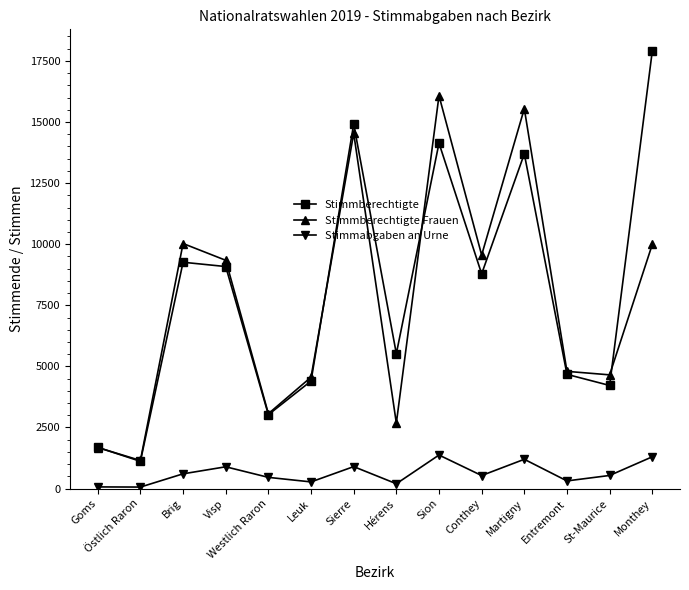

Which series has the widest spread of values?

Stimmberechtigte